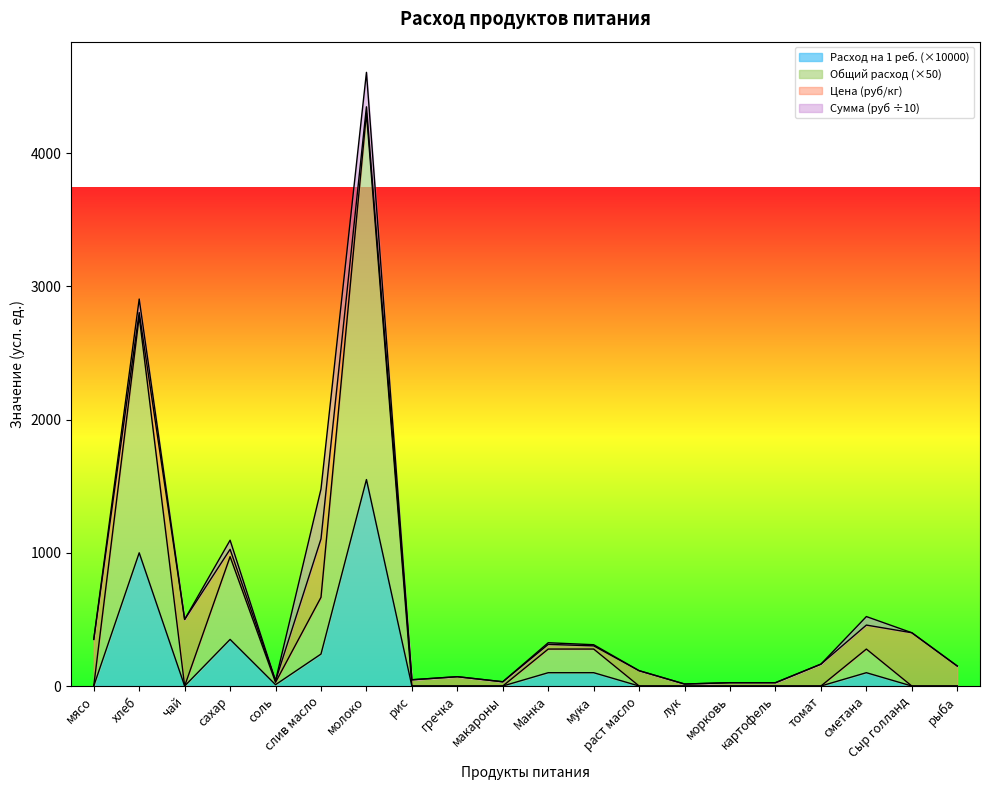

What is the label of the 14th point from the left?

лук